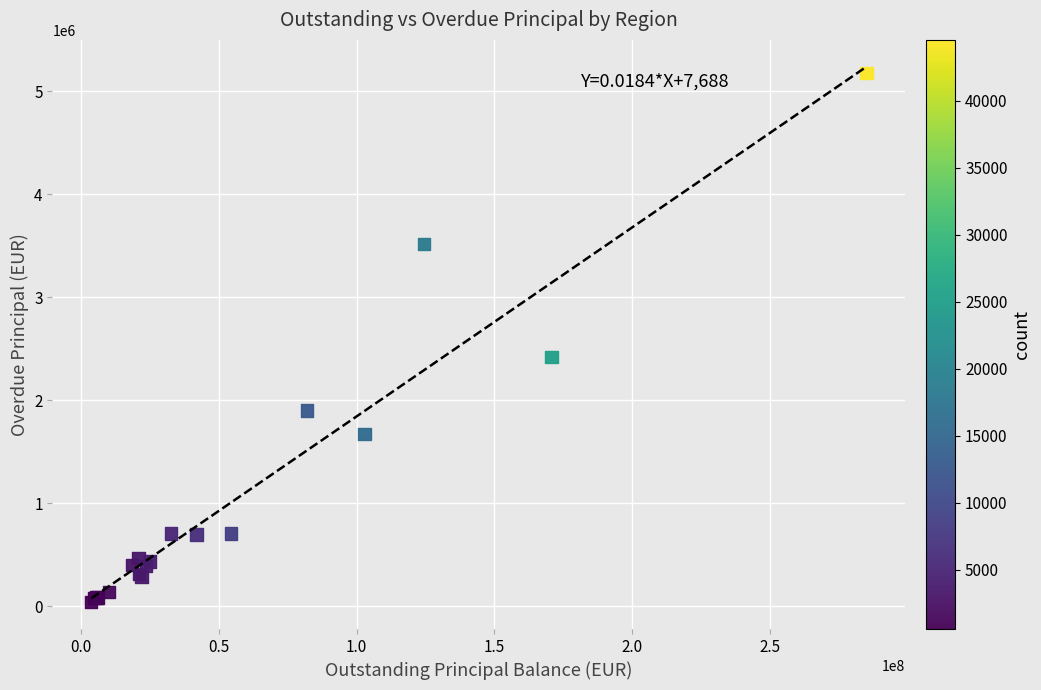

What Y value in the scatter plot is closest to 2607835?

2421727.8